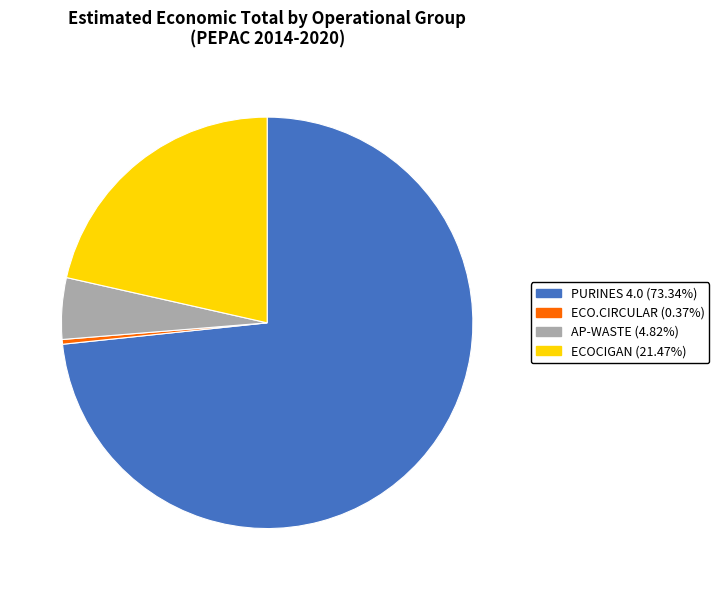

Rank the categories by value from lowest to highest.

ECO.CIRCULAR, AP-WASTE, ECOCIGAN, PURINES 4.0